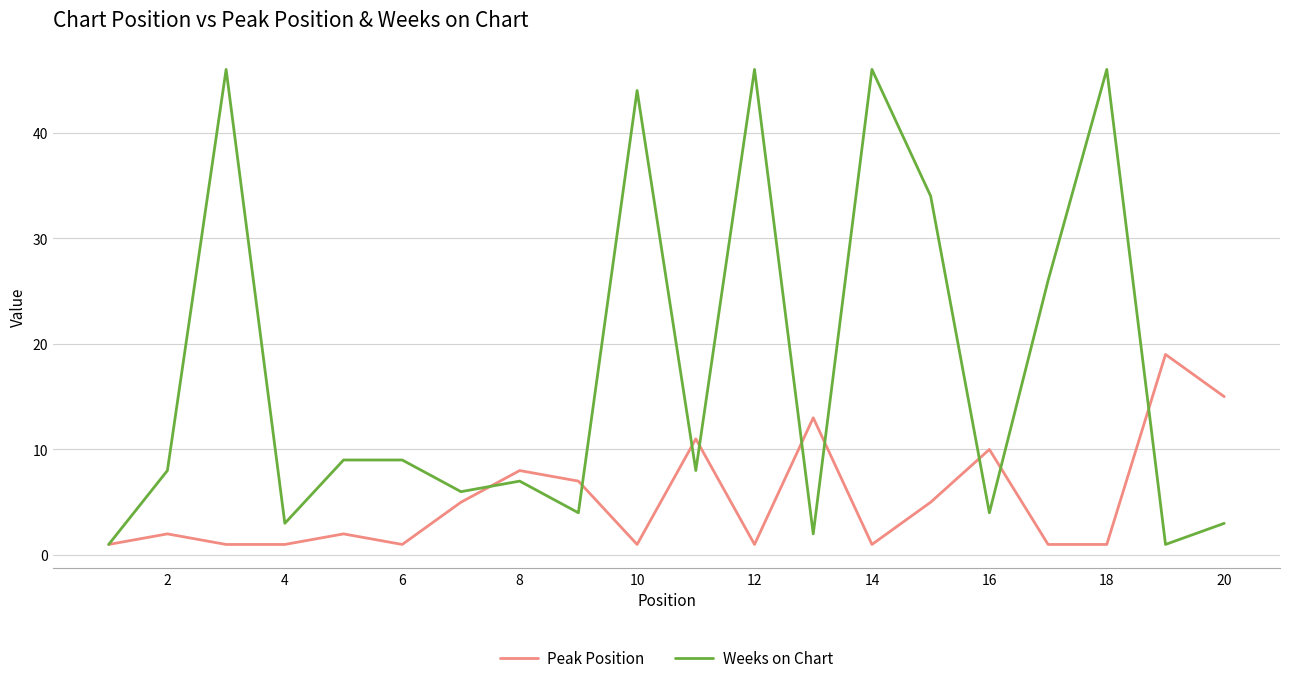

Rank the series by their average value, from highest to lowest.

Weeks on Chart, Peak Position